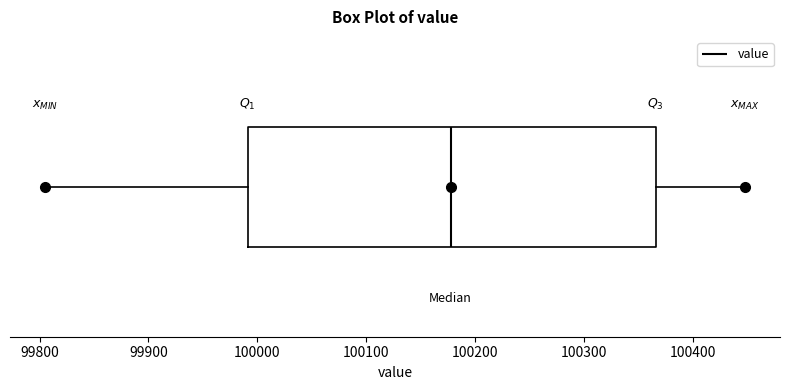

Transcribe this box plot: give where the median line is, the range the box spans, and where the two whiskers end, as read against the x-axis. The values are not printed on the chart, so give them approximately, as read against the axis.

median 100180, box 99990 to 100370, whiskers 99810 to 100450